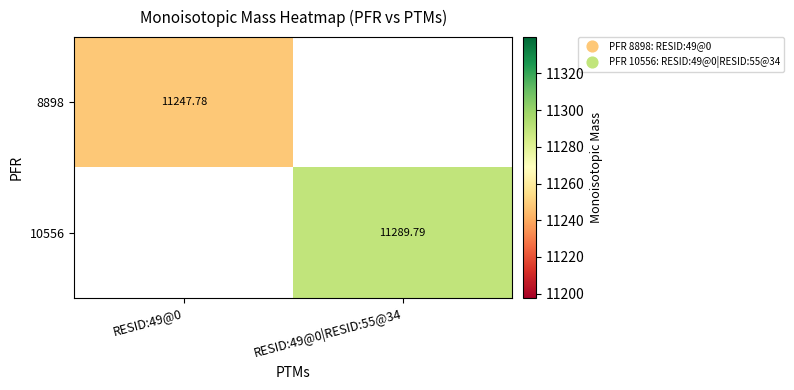

At how many categories does at least one series exceed 11281?

1